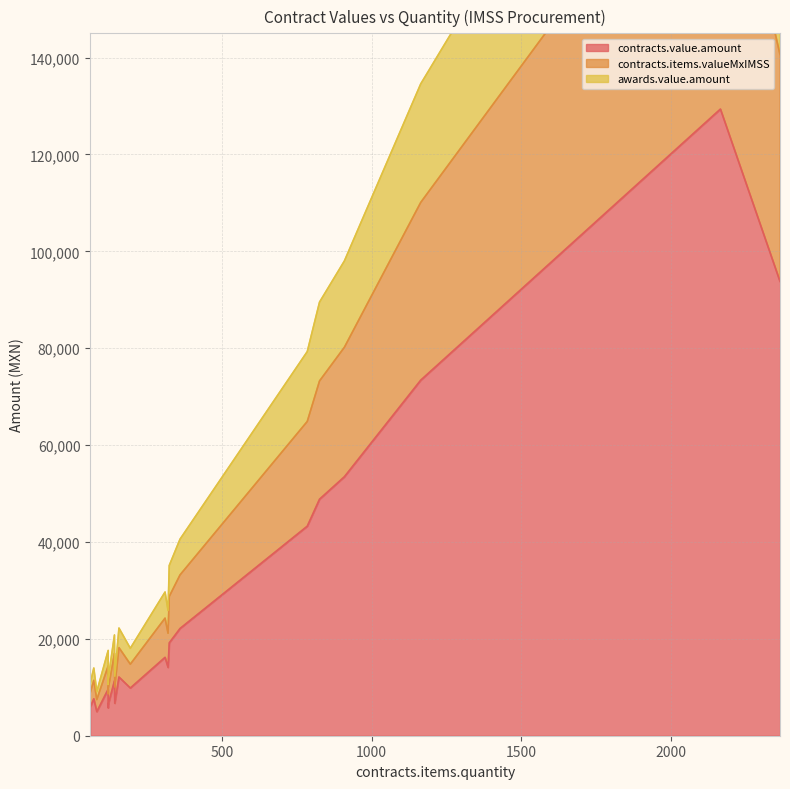

How many categories are shown in the chart?

20